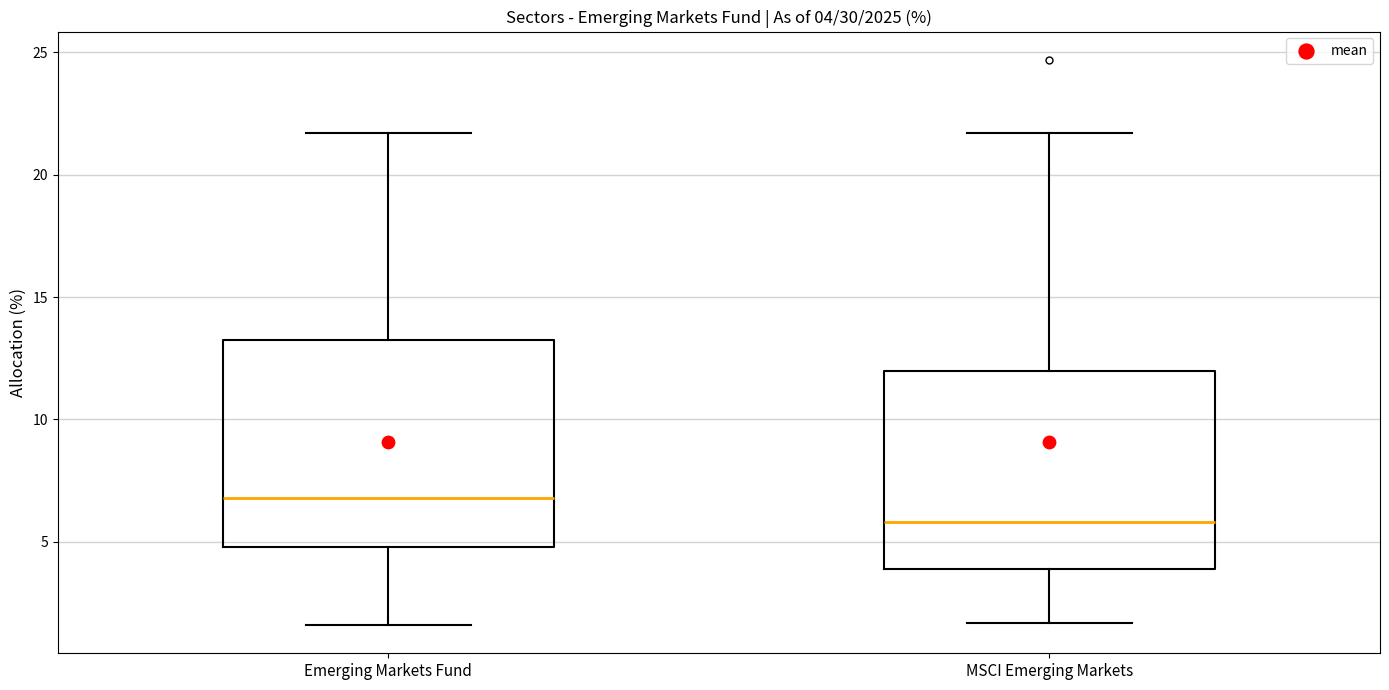

Which box has the highest median line?

Emerging Markets Fund